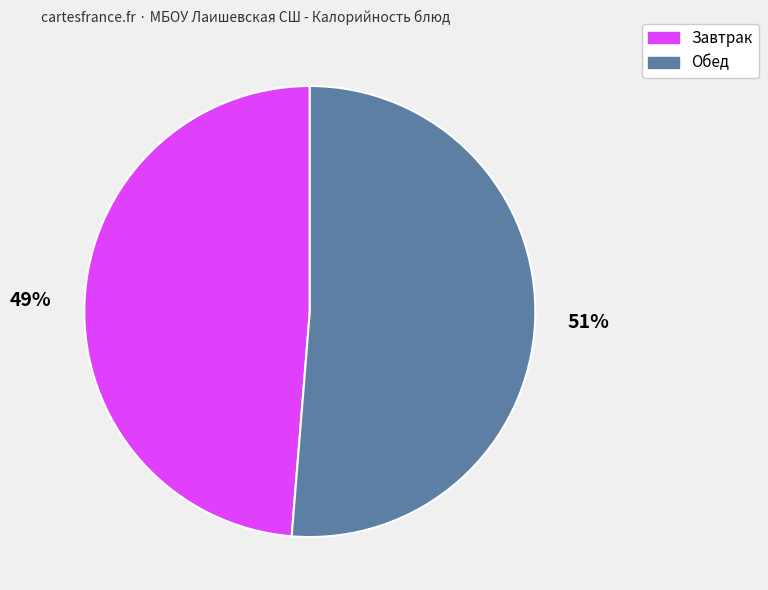

Count the number of slices in the pie.

2